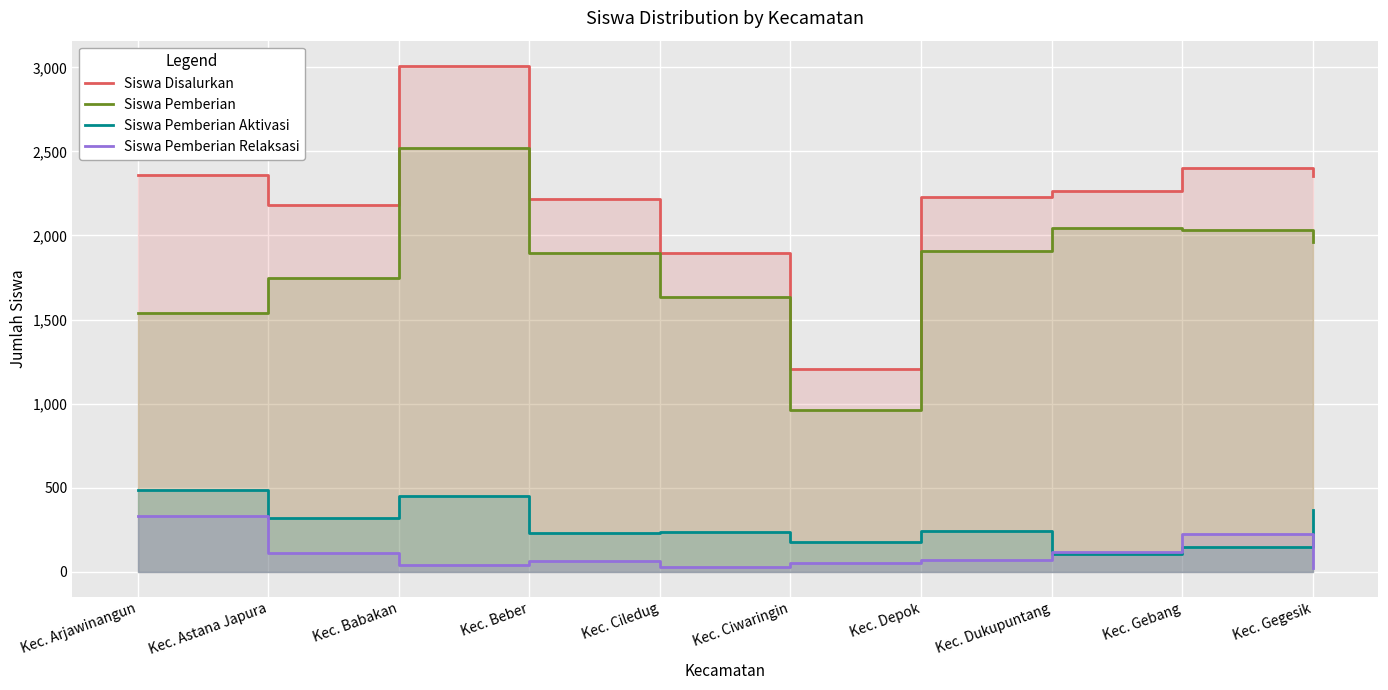

Does the chart display data point markers on the line(s)?

No